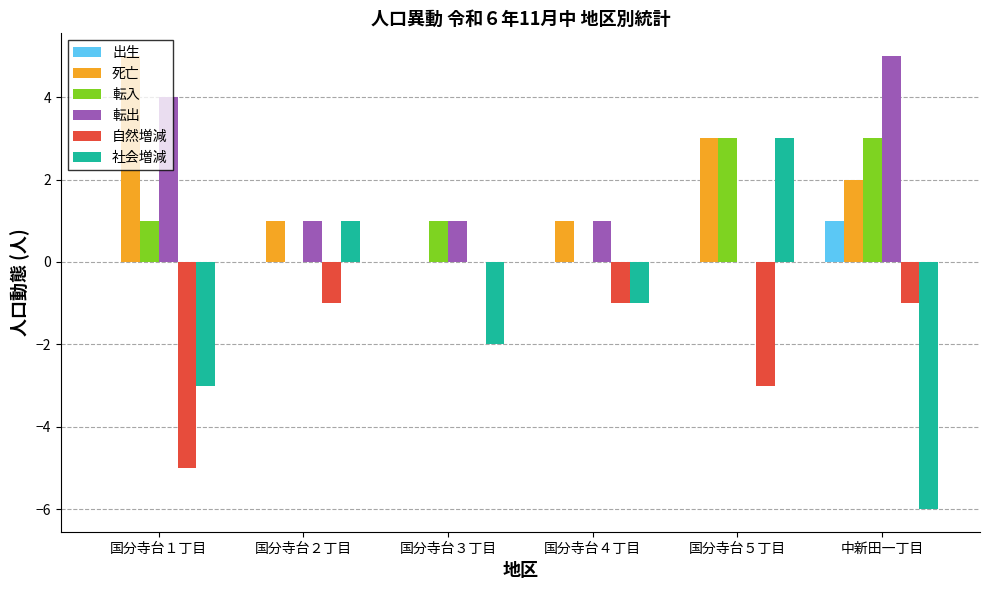

At which category is the sum across all series the highest?

国分寺台５丁目